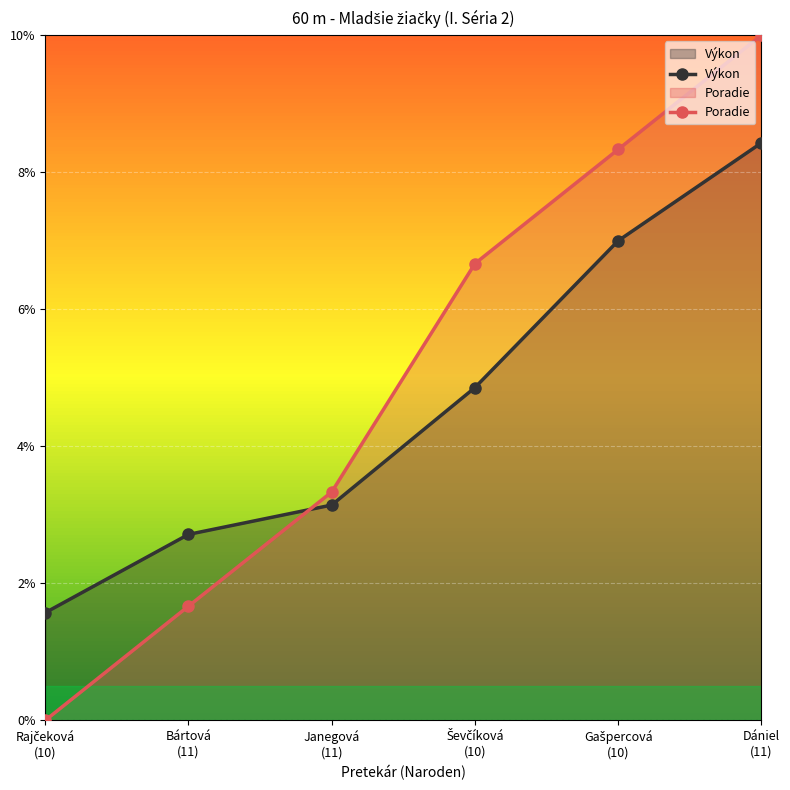

True or false: Výkon has more than 2 points higher than both neighbors.

False